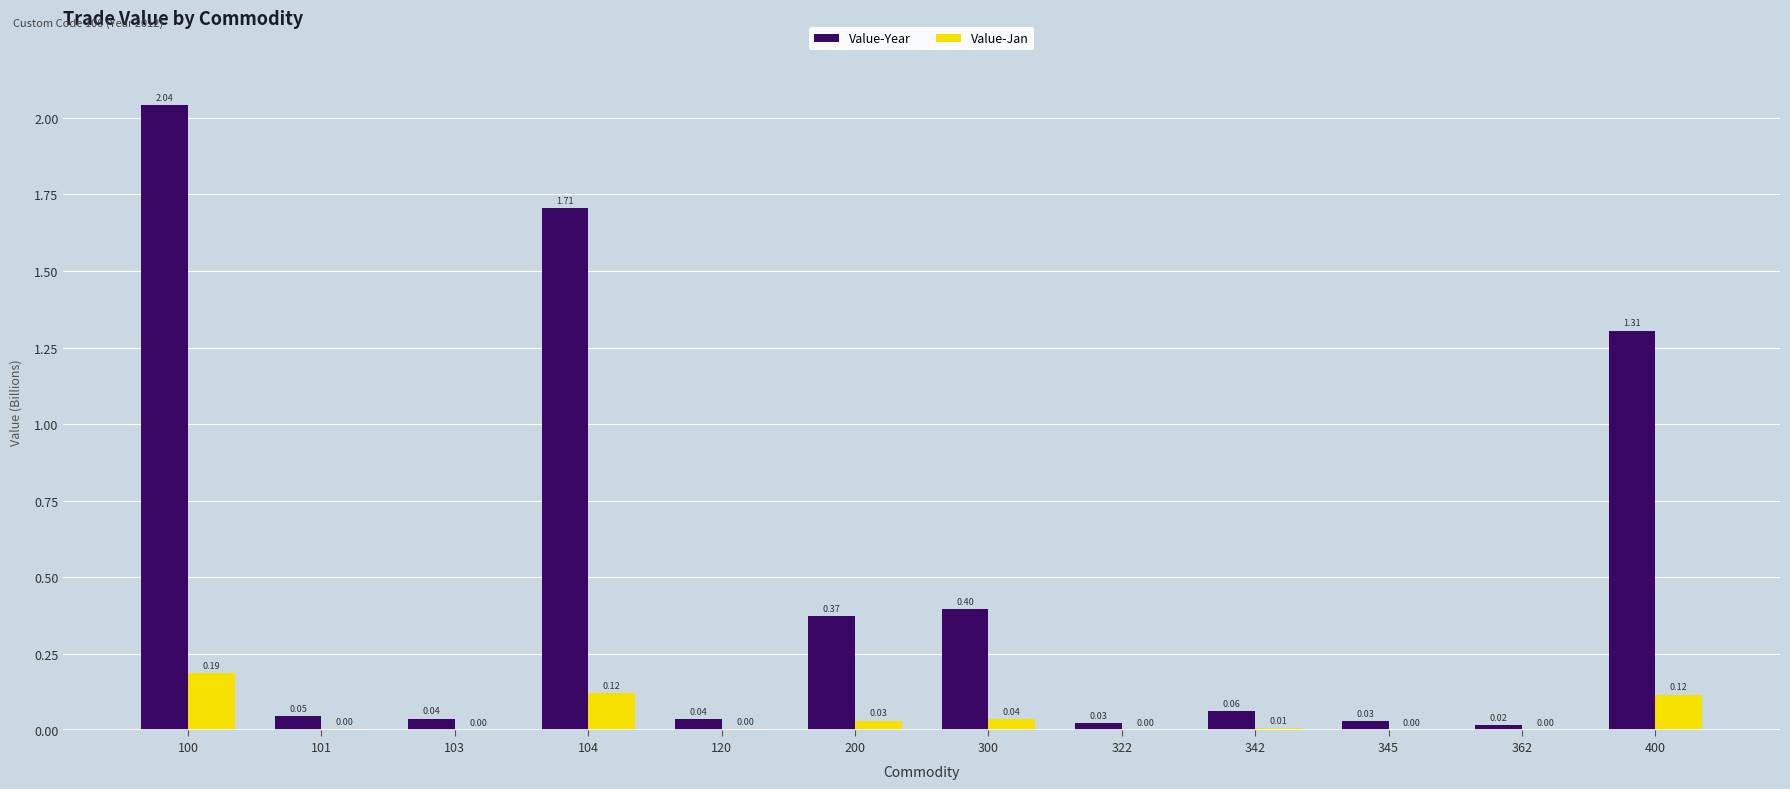

Which series has the largest total across all categories?

Value-Year